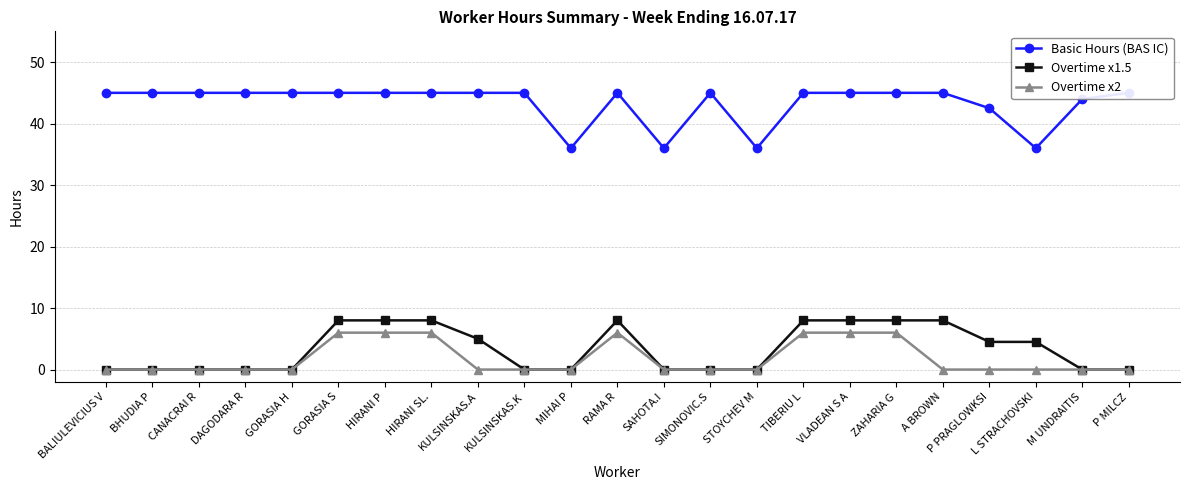

At which category does Basic Hours (BAS IC) reach its first local peak?

RAMA R